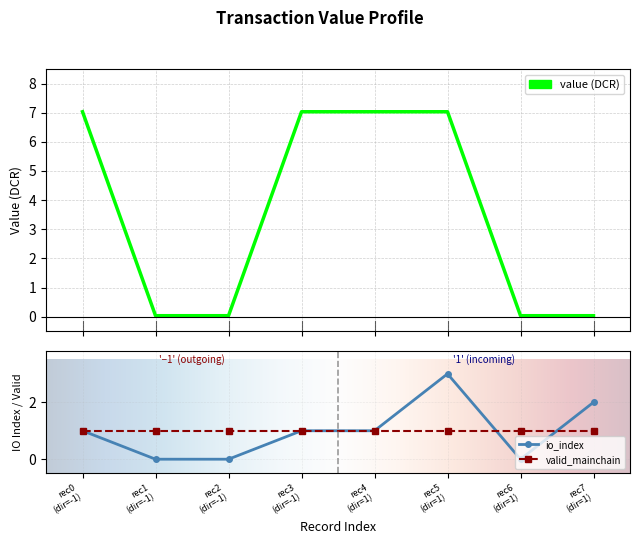

Which series ends up on top after the final intersection of value and io_index?

io_index